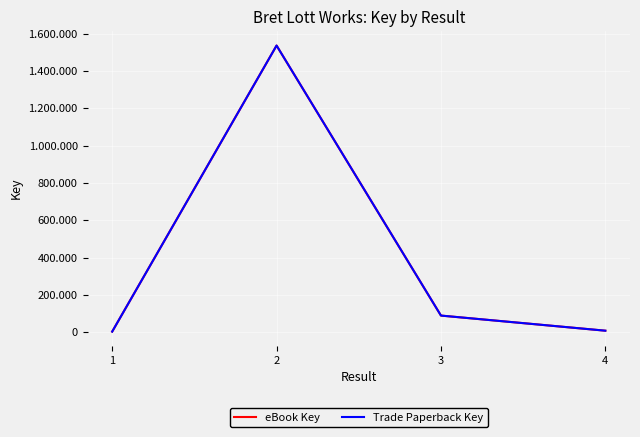

Does the chart have visible grid lines?

Yes